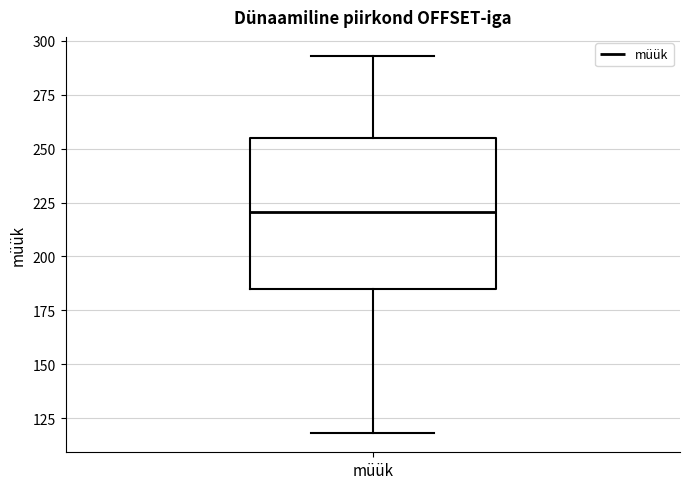

Read this box plot against the y-axis: the position of the median line, the range covered by the box, and the ends of both whiskers. The values are not printed on the chart, so give them approximately, as read against the axis.

median 220, box 185 to 255, whiskers 120 to 295